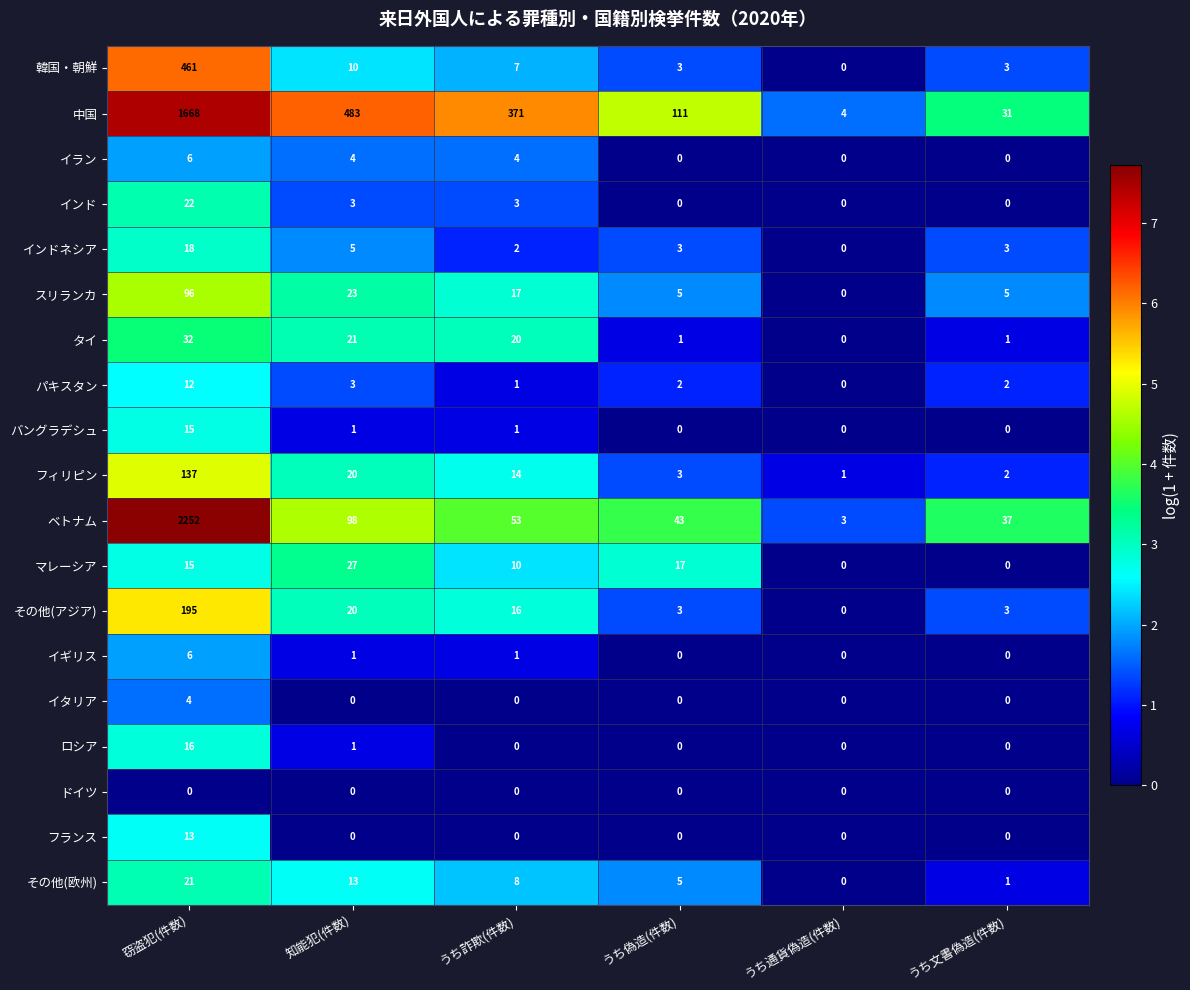

Is it true that インドネシア equals 3 at うち詐欺(件数)?

False